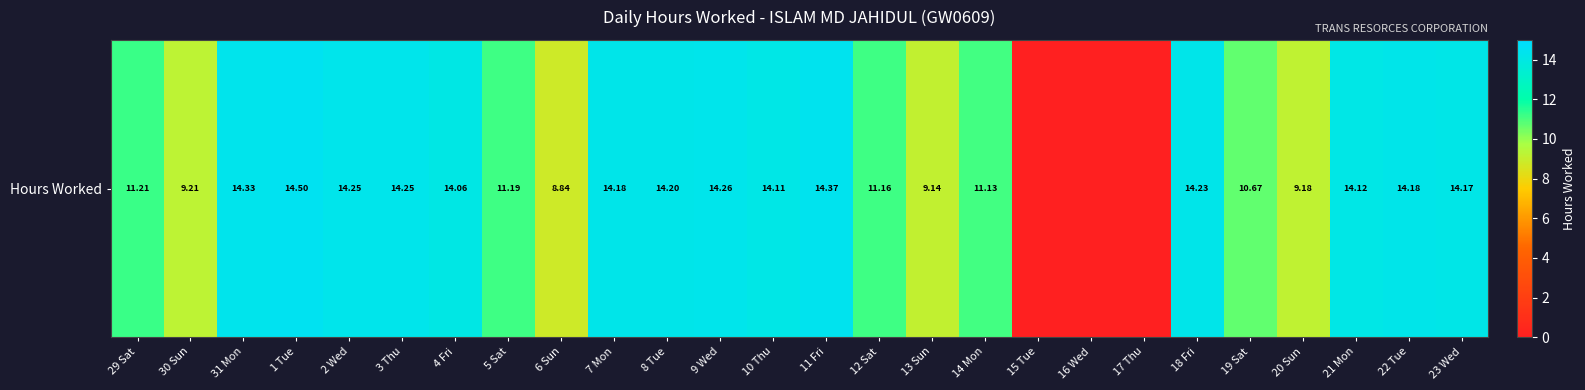

List the labels in order of value, smallest first.

15 Tue, 16 Wed, 17 Thu, 6 Sun, 13 Sun, 20 Sun, 30 Sun, 19 Sat, 14 Mon, 12 Sat, 5 Sat, 29 Sat, 4 Fri, 10 Thu, 21 Mon, 23 Wed, 7 Mon, 22 Tue, 8 Tue, 18 Fri, 2 Wed, 3 Thu, 9 Wed, 31 Mon, 11 Fri, 1 Tue